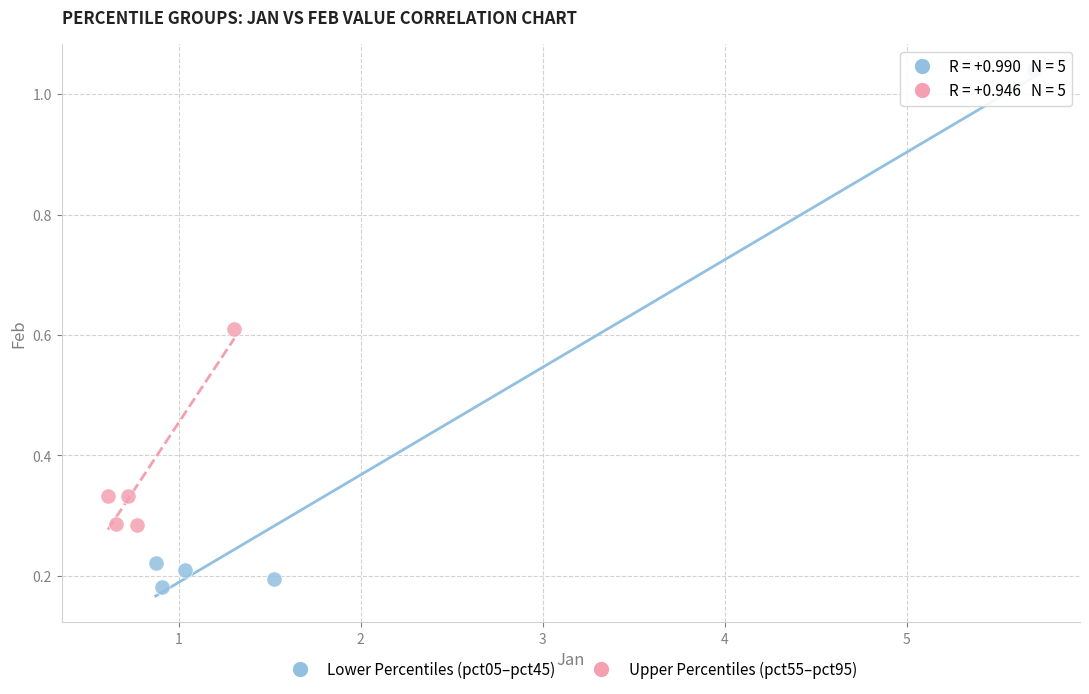

What are all the series names shown in the legend?

Lower Percentiles (pct05–pct45), Upper Percentiles (pct55–pct95)